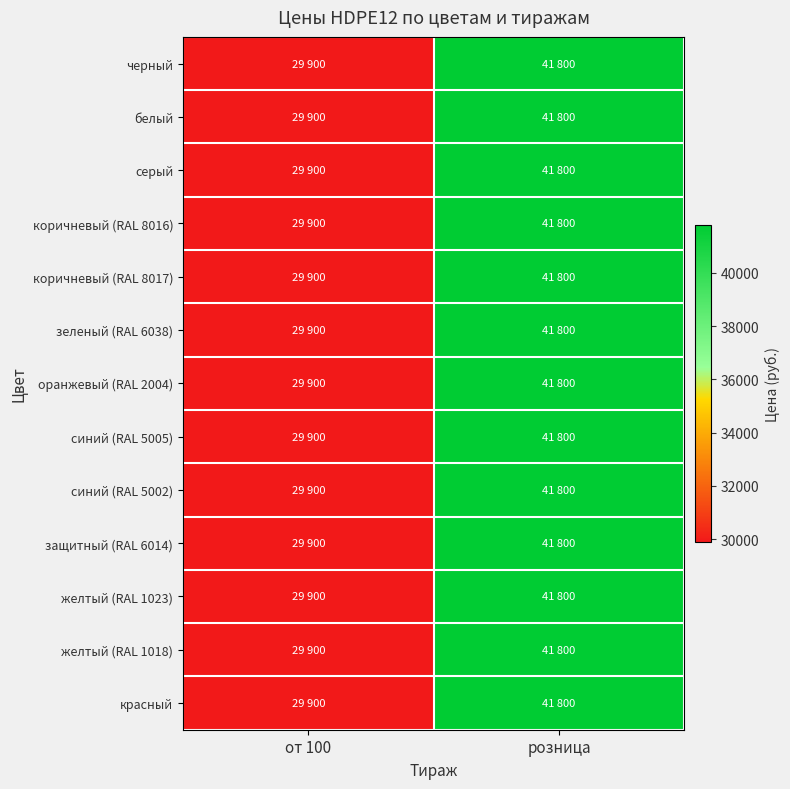

Which has a higher value, розница or от 100?

розница